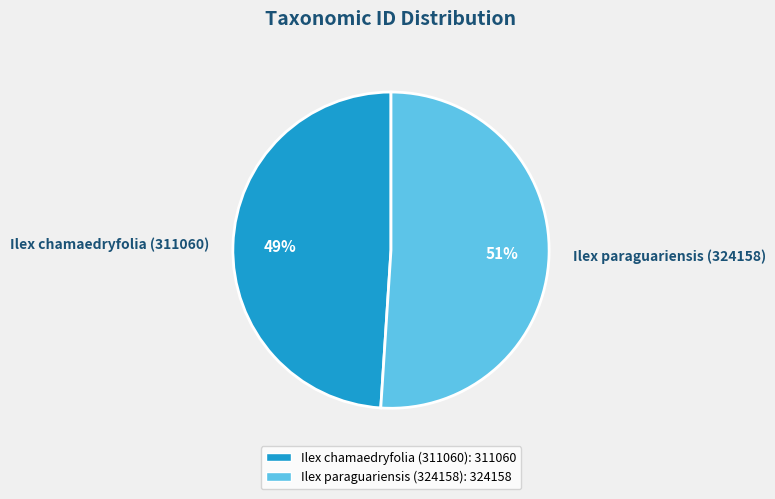

True or false: Ilex chamaedryfolia (311060) accounts for 49% of the total.

True